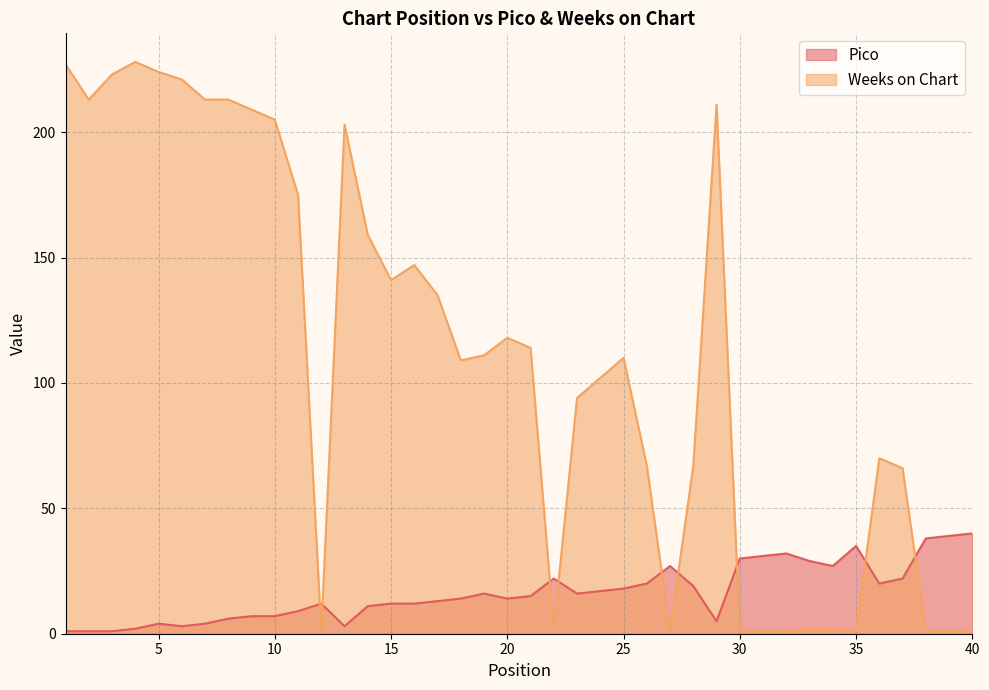

Reading left to right, list all the values displayed in this chart.

Pico: 1=1	2=1	3=1	4=2	5=4	6=3	7=4	8=6	9=7	10=7	11=9	12=12	13=3	14=11	15=12	16=12	17=13	18=14	19=16	20=14	21=15	22=22	23=16	24=17	25=18	26=20	27=27	28=19	29=5	30=30	31=31	32=32	33=29	34=27	35=35	36=20	37=22	38=38	39=39	40=40
Weeks on Chart: 1=227	2=213	3=223	4=228	5=224	6=221	7=213	8=213	9=209	10=205	11=175	12=1	13=203	14=159	15=141	16=147	17=135	18=109	19=111	20=118	21=114	22=2	23=94	24=102	25=110	26=67	27=1	28=67	29=211	30=1	31=1	32=1	33=2	34=2	35=1	36=70	37=66	38=1	39=1	40=1